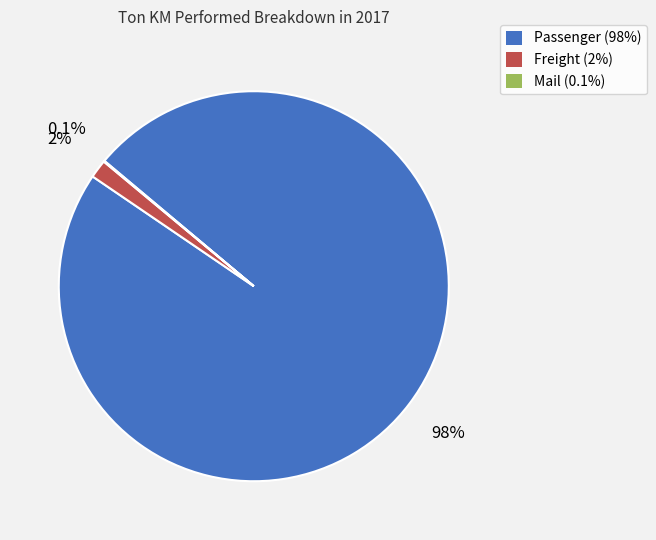

Does Passenger (98%) represent more than half of the total?

Yes